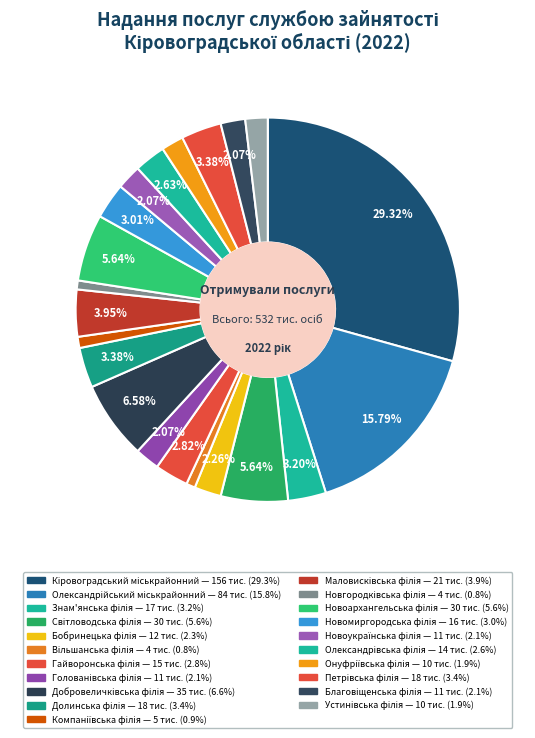

Does Новоархангельська філія represent more than half of the total?

No